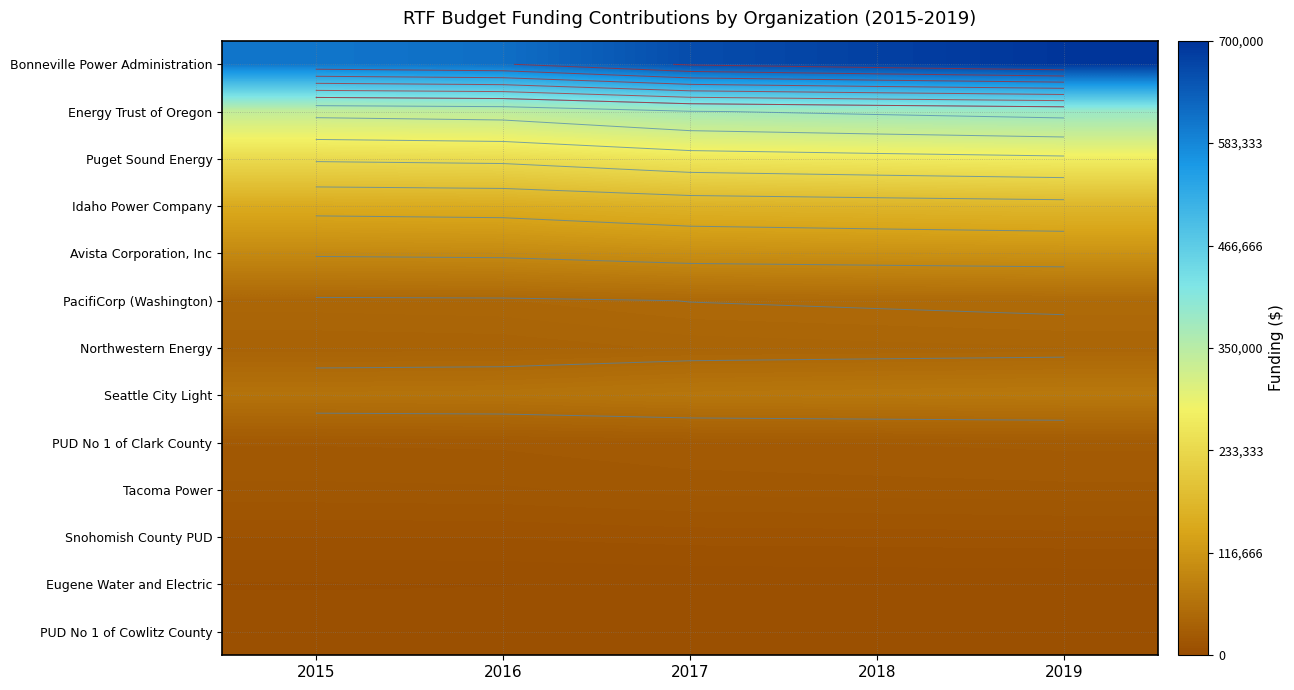

Which series changed the most between 2018 and 2019?

Bonneville Power Administration